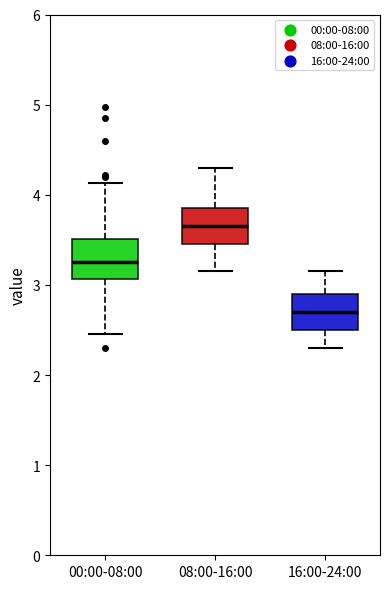

Reading left to right, read every box against the y-axis: the position of its median line, the range the box covers, and the ends of its whiskers. The values are not printed on the chart, so give them approximately, as read against the axis.

00:00-08:00: median 3.3, box 3.1 to 3.5, whiskers 2.5 to 4.1
08:00-16:00: median 3.7, box 3.5 to 3.9, whiskers 3.2 to 4.3
16:00-24:00: median 2.7, box 2.5 to 2.9, whiskers 2.3 to 3.2